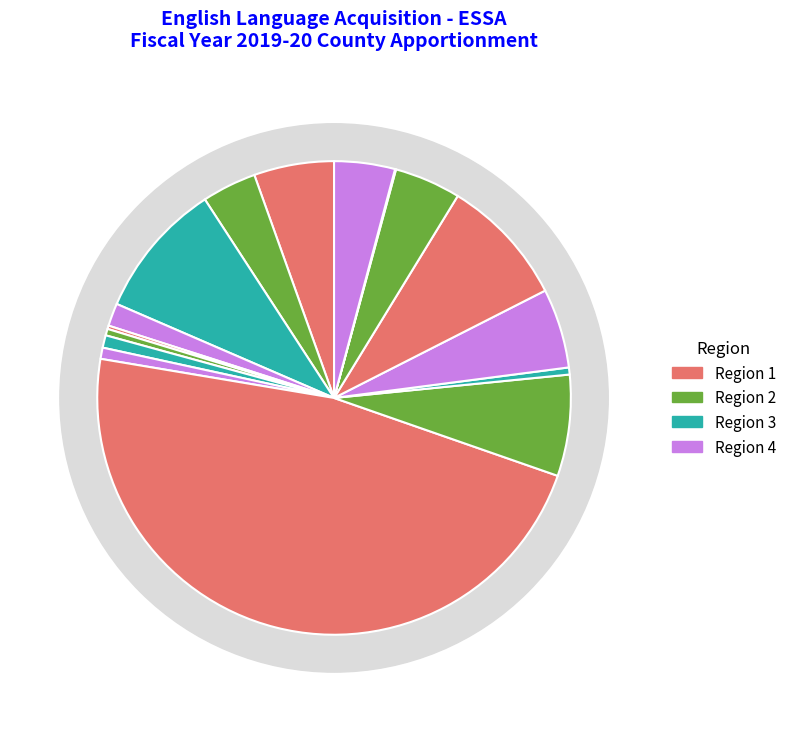

What is the ratio of the value at Sacramento to the value at Sutter?

0.2